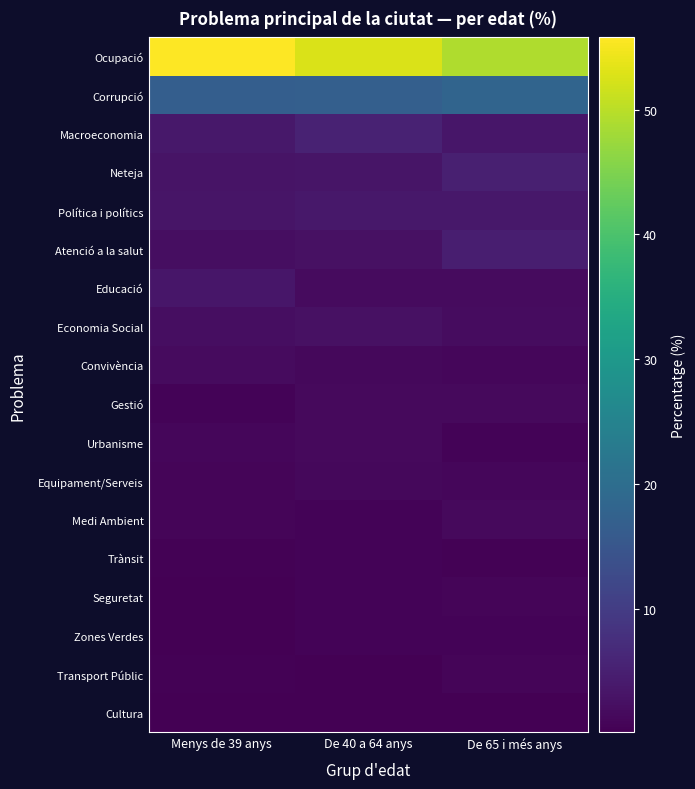

At Menys de 39 anys, list the series in order from largest to smallest.

Ocupació, Corrupció, Macroeconomia, Educació, Política i polítics, Neteja, Atenció a la salut, Economia Social, Convivència, Urbanisme, Medi Ambient, Equipament/Serveis, Gestió, Transport Públic, Trànsit, Seguretat, Zones Verdes, Cultura